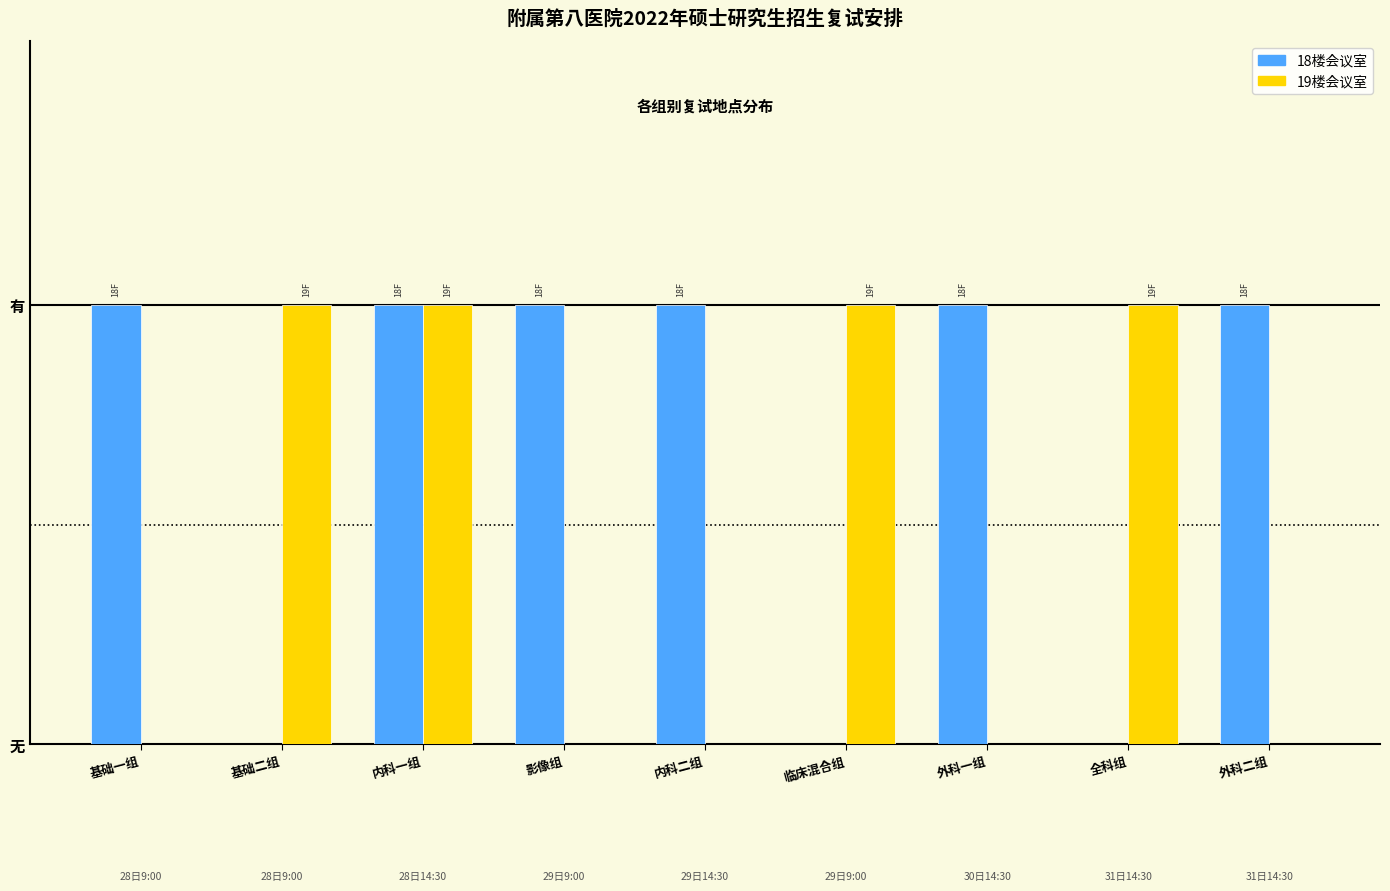

True or false: 18楼会议室 has a value of 1 at 基础二组.

False